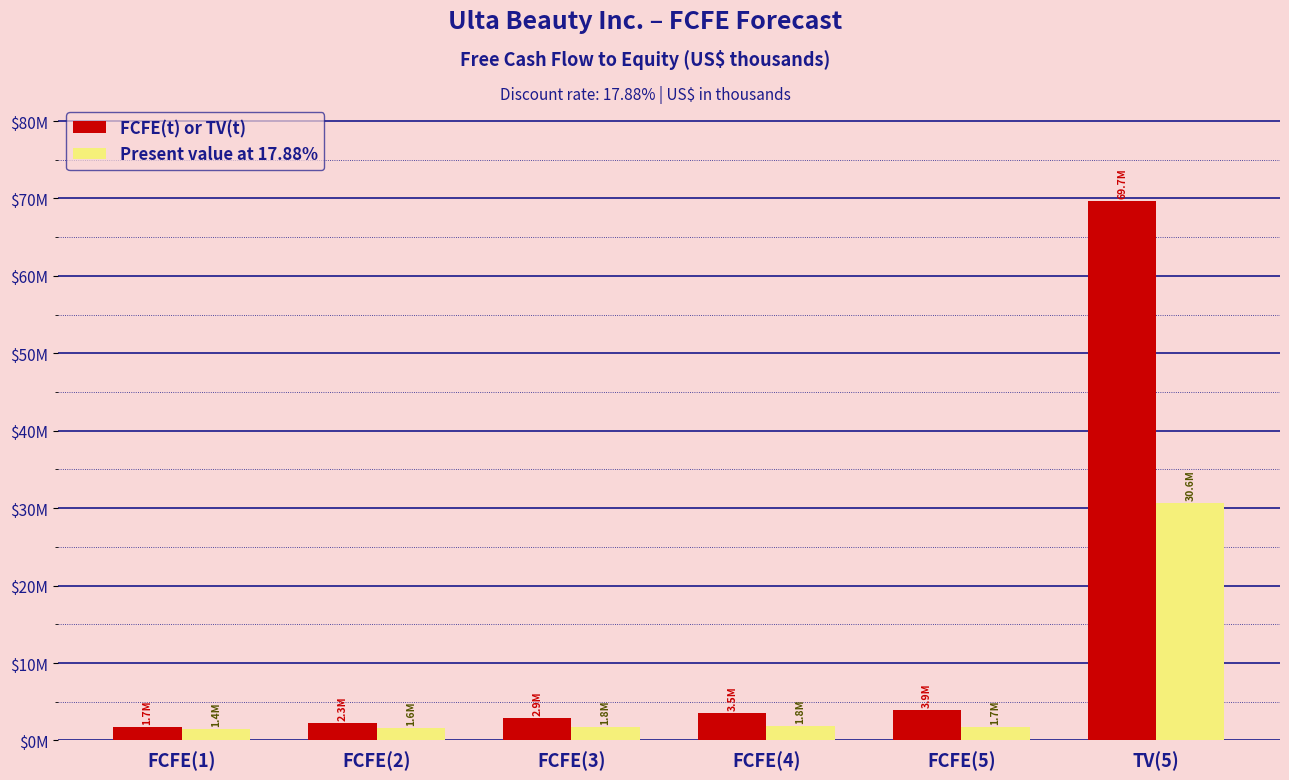

Read the FCFE(t) or TV(t) value at FCFE(5), to the nearest 10.

3915930